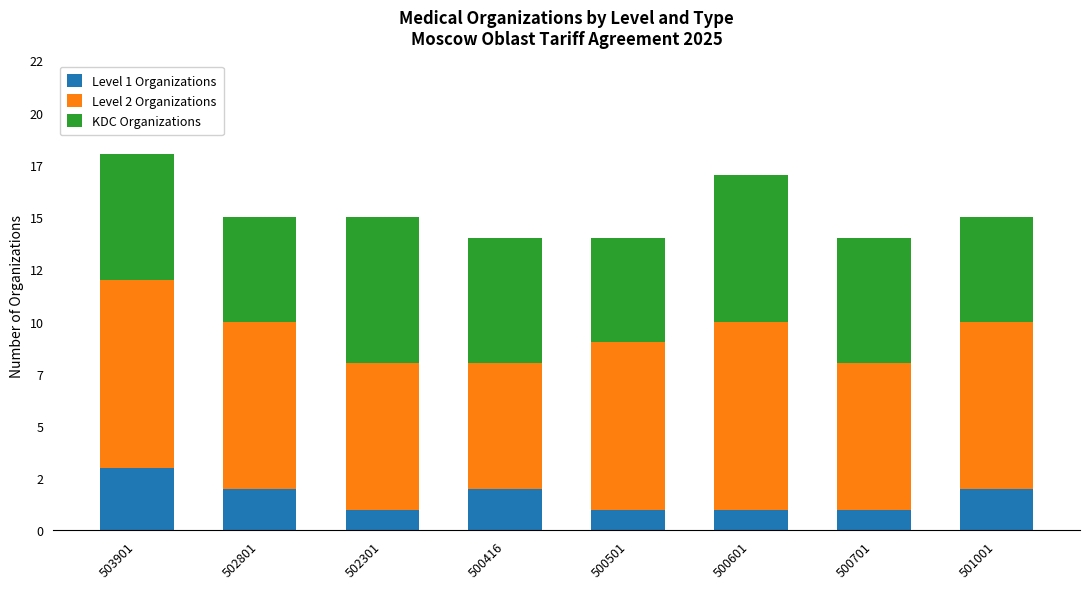

The Level 2 Organizations series shows 9 at 500416. True or false?

False